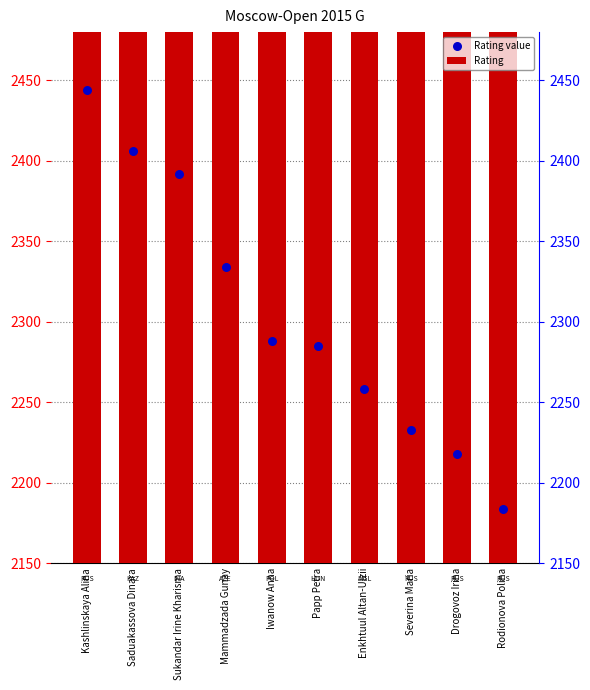

At which category is the sum across all series the highest?

Kashlinskaya Alina